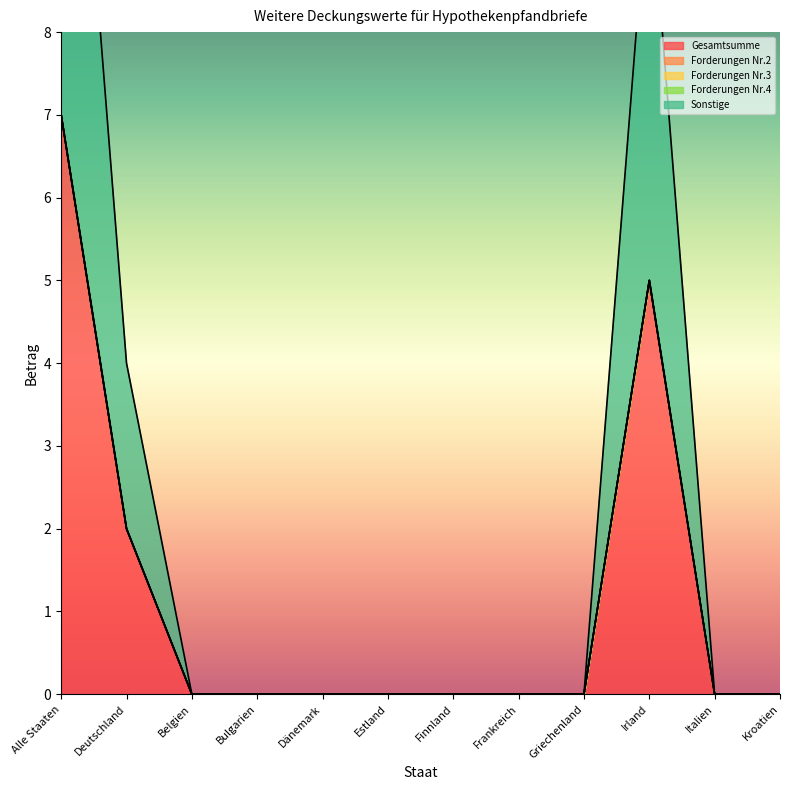

Reading left to right, transcribe all the data shown in this chart.

Gesamtsumme: Alle Staaten=7	Deutschland=2	Belgien=0	Bulgarien=0	Dänemark=0	Estland=0	Finnland=0	Frankreich=0	Griechenland=0	Irland=5	Italien=0	Kroatien=0
Forderungen Nr.2: Alle Staaten=0	Deutschland=0	Belgien=0	Bulgarien=0	Dänemark=0	Estland=0	Finnland=0	Frankreich=0	Griechenland=0	Irland=0	Italien=0	Kroatien=0
Forderungen Nr.3: Alle Staaten=0	Deutschland=0	Belgien=0	Bulgarien=0	Dänemark=0	Estland=0	Finnland=0	Frankreich=0	Griechenland=0	Irland=0	Italien=0	Kroatien=0
Forderungen Nr.4: Alle Staaten=0	Deutschland=0	Belgien=0	Bulgarien=0	Dänemark=0	Estland=0	Finnland=0	Frankreich=0	Griechenland=0	Irland=0	Italien=0	Kroatien=0
Sonstige: Alle Staaten=7	Deutschland=2	Belgien=0	Bulgarien=0	Dänemark=0	Estland=0	Finnland=0	Frankreich=0	Griechenland=0	Irland=5	Italien=0	Kroatien=0